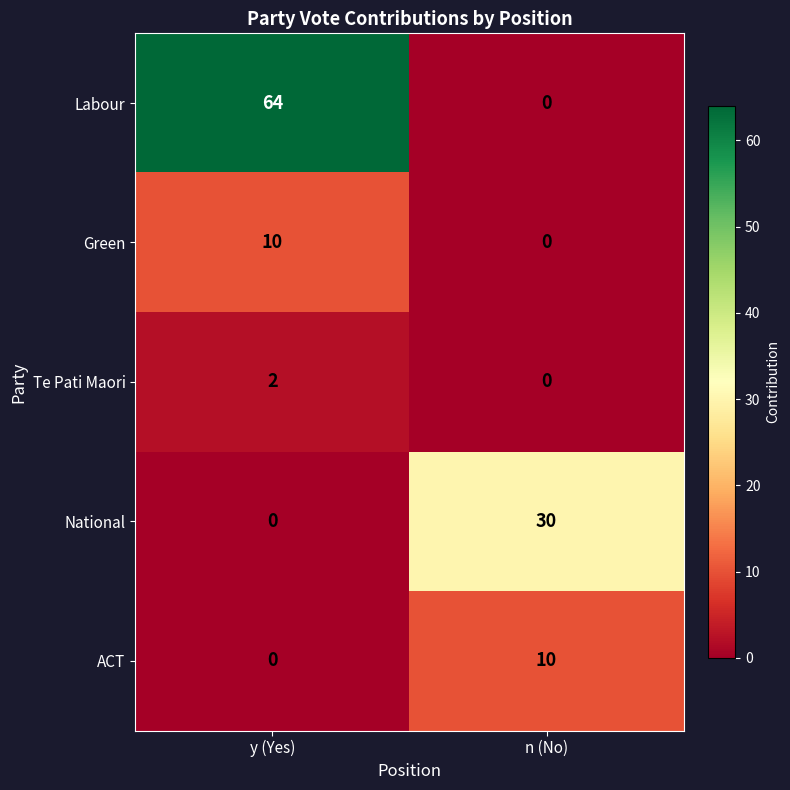

At which label does National reach its minimum?

y (Yes)